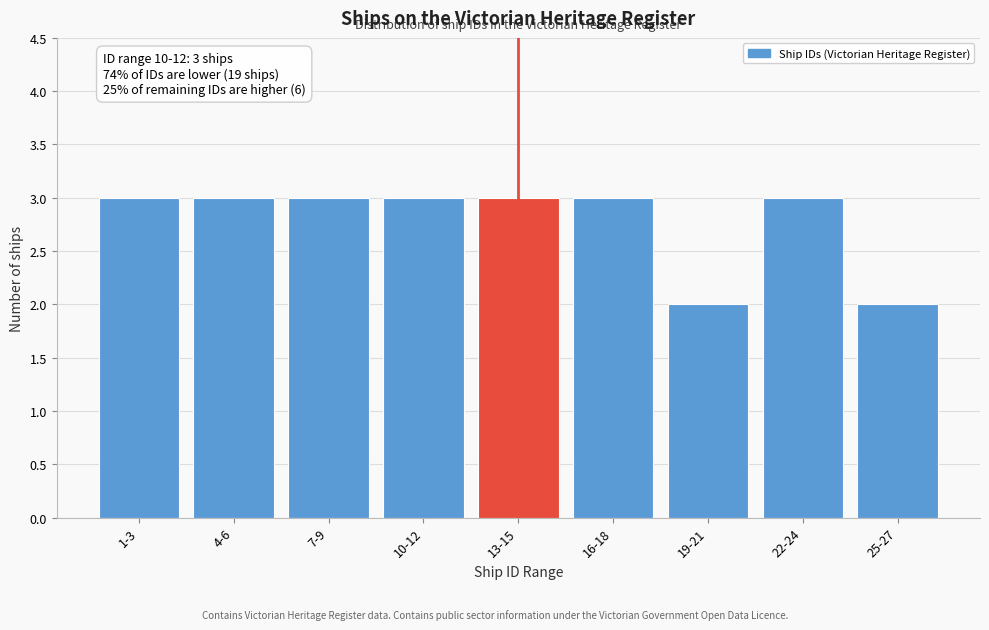

Reading left to right, extract all data points from this chart.

1-3=3	4-6=3	7-9=3	10-12=3	13-15=3	16-18=3	19-21=2	22-24=3	25-27=2